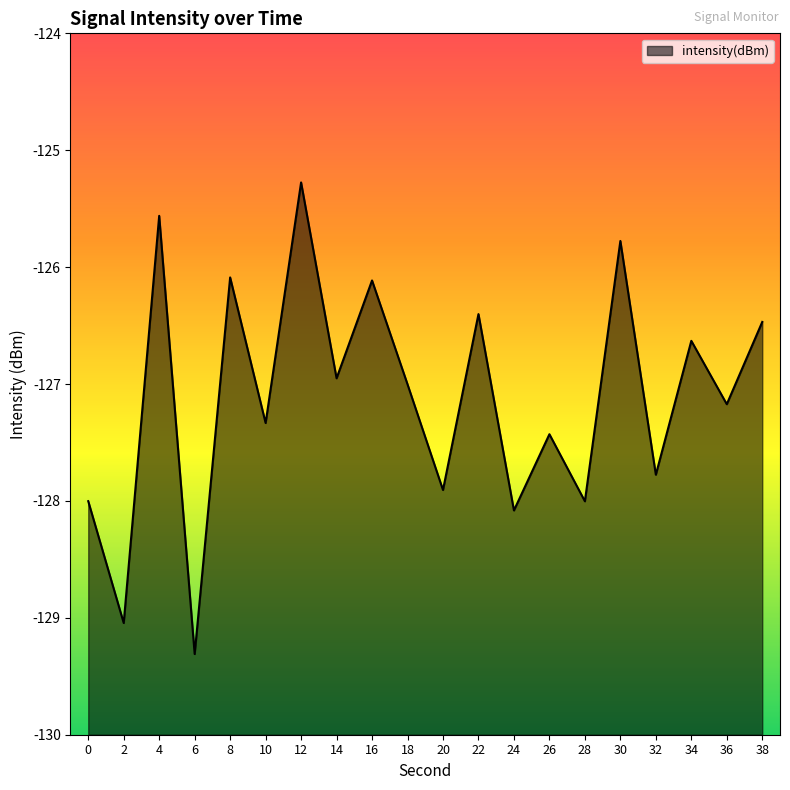

How many data points are above -127?

9